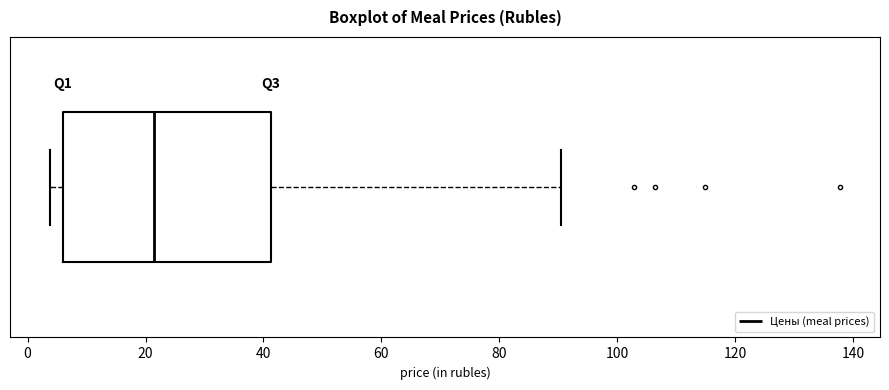

Read this box plot against the x-axis: the position of the median line, the range covered by the box, and the ends of both whiskers. The values are not printed on the chart, so give them approximately, as read against the axis.

median 22, box 6 to 42, whiskers 4 to 90